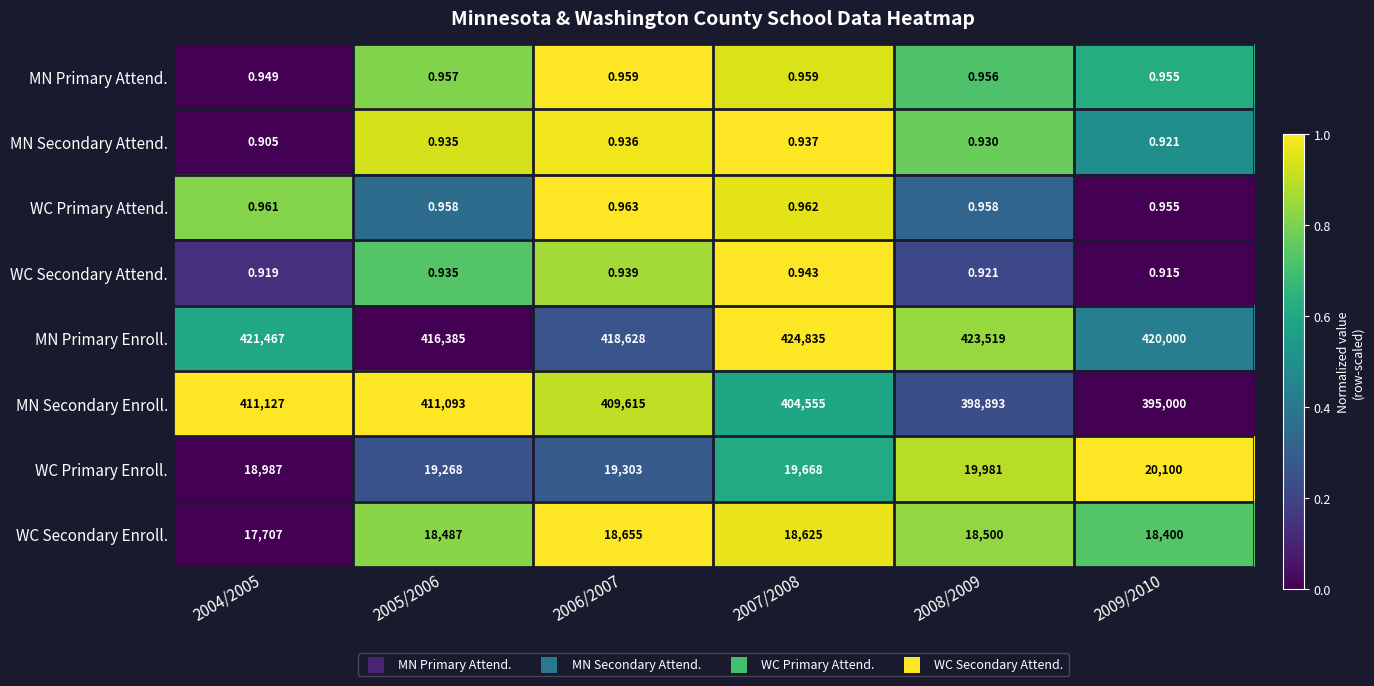

Count the number of categories in the chart.

6